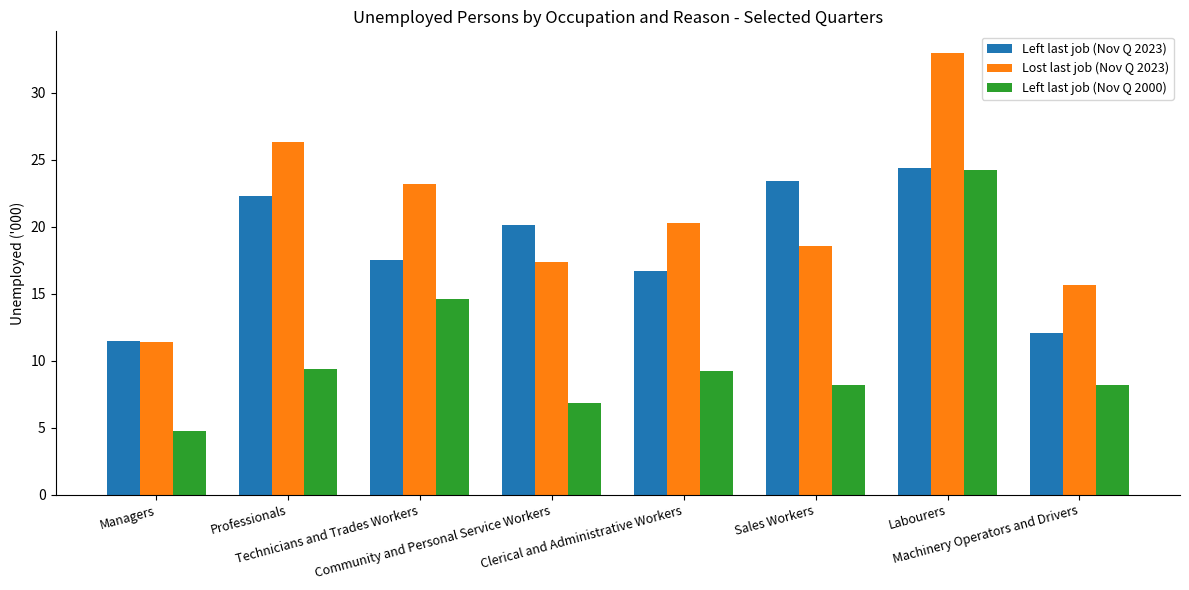

Rank the series by their average value, from highest to lowest.

Lost last job (Nov Q 2023), Left last job (Nov Q 2023), Left last job (Nov Q 2000)